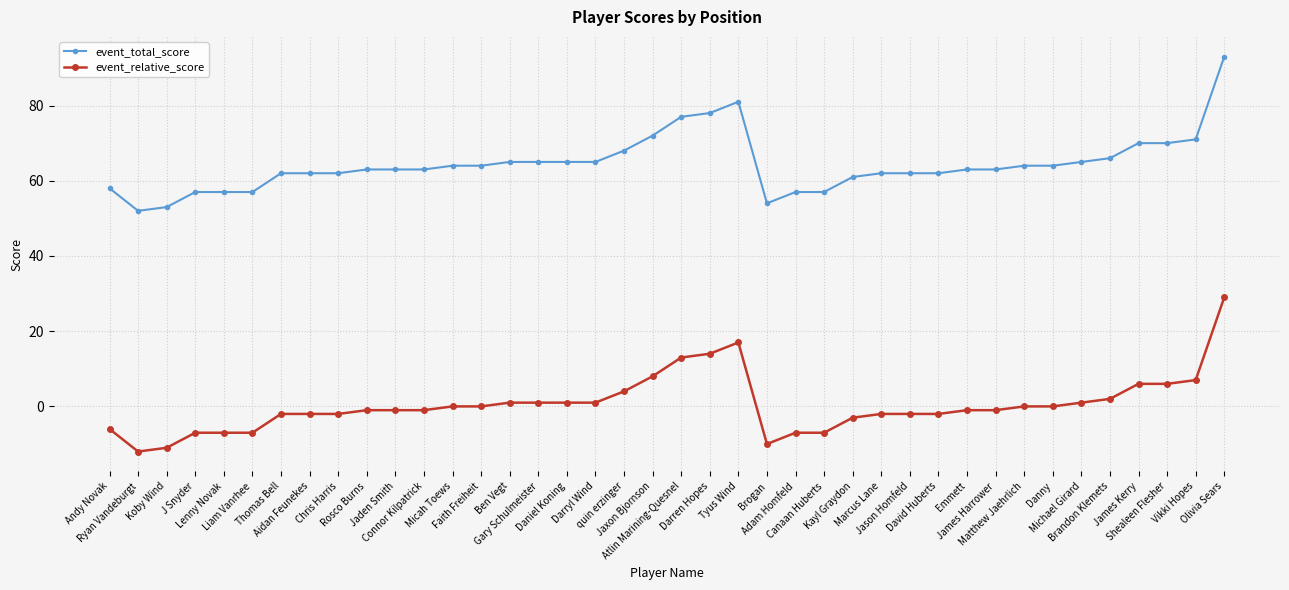

What is the difference between the maximum and minimum values in the event_total_score series?

41